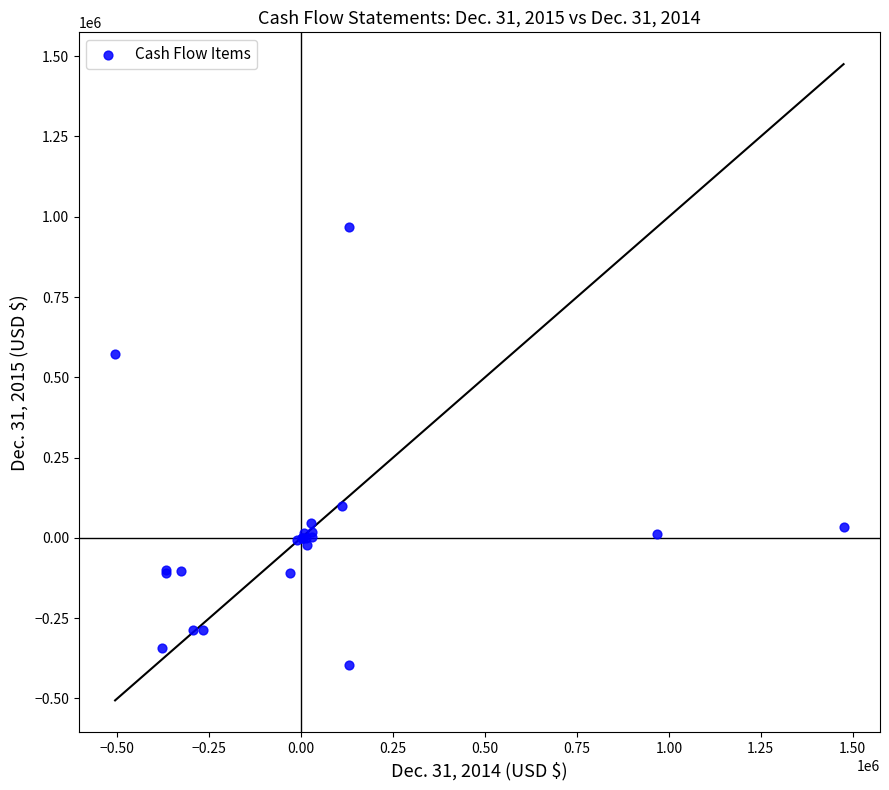

What Y value in the scatter plot is closest to 286786?

99990